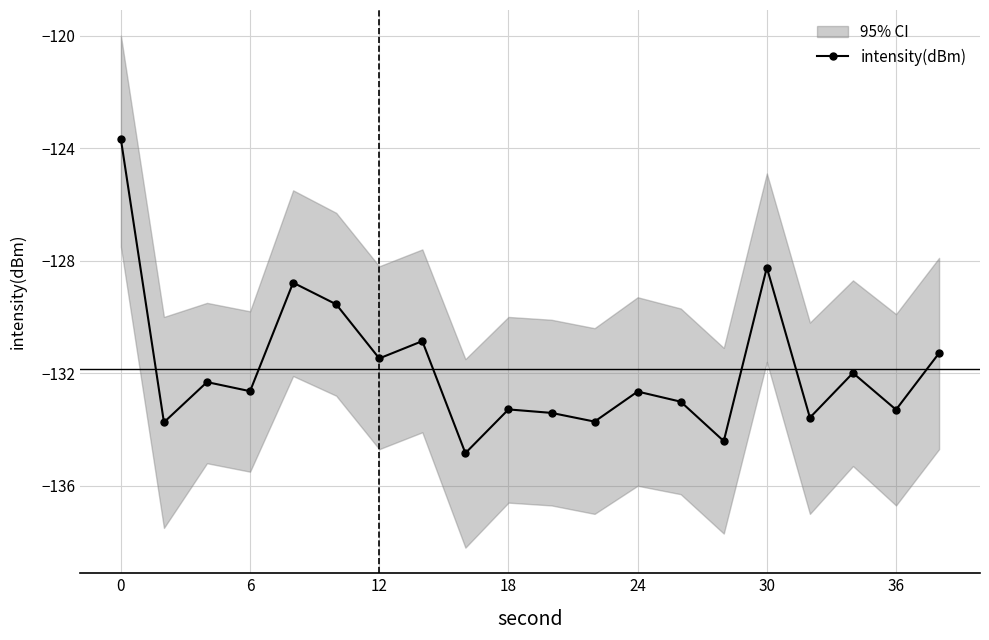

Is it true that intensity(dBm) equals -133.3 at 36?

True